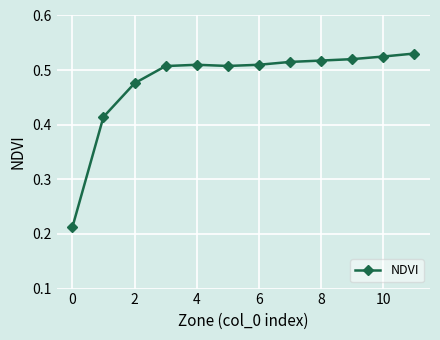

What is the sum of all values?

5.7